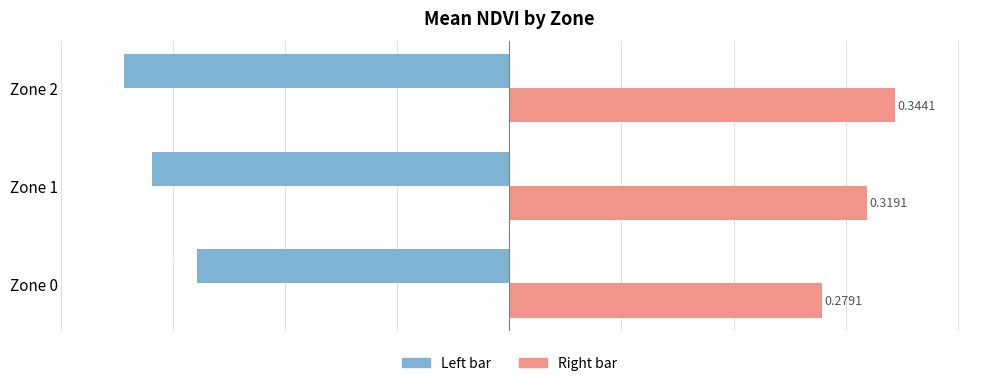

What is the difference between the highest and lowest values at Zone 0?

0.6